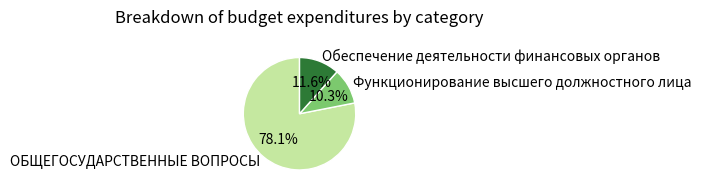

Is it true that ОБЩЕГОСУДАРСТВЕННЫЕ ВОПРОСЫ is 85% of the pie?

False